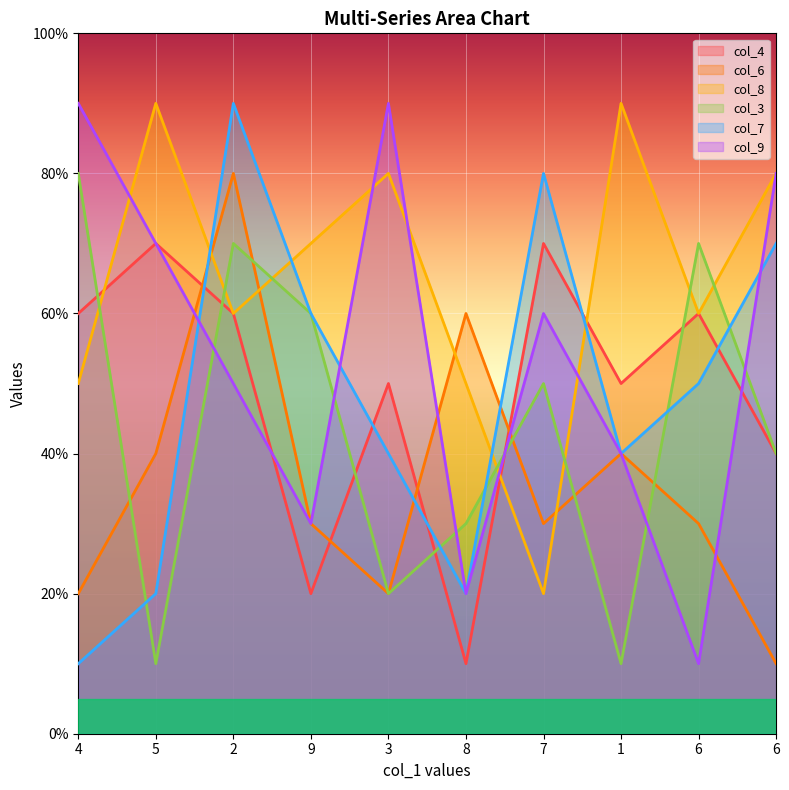

Between 7 and 1, which is larger?

7